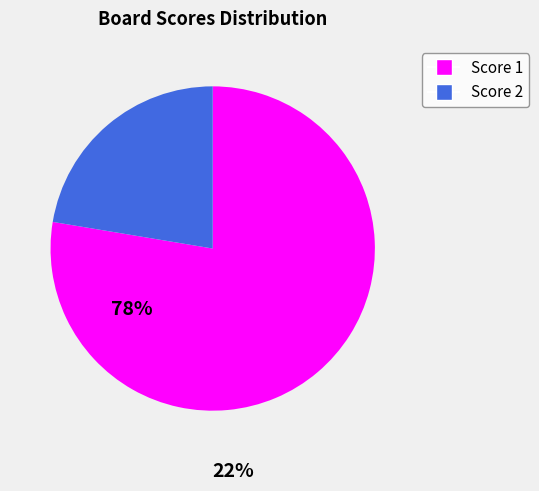

How many slices are in this pie chart?

2